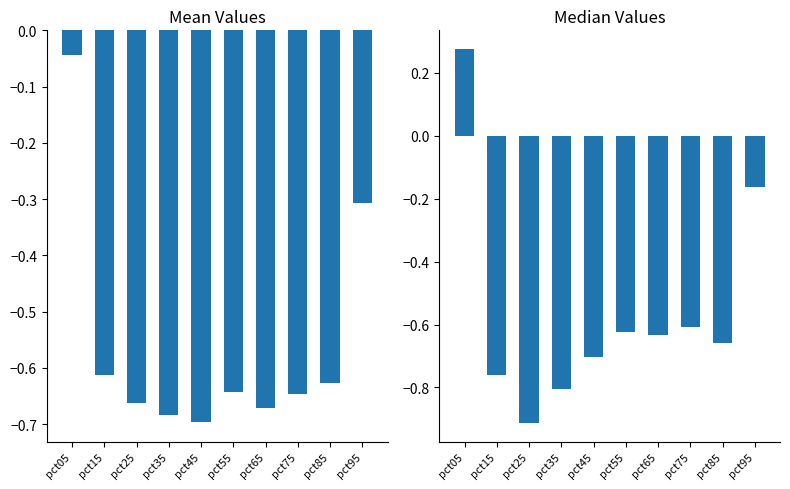

List the series in order of their overall mean, lowest first.

Mean, Median